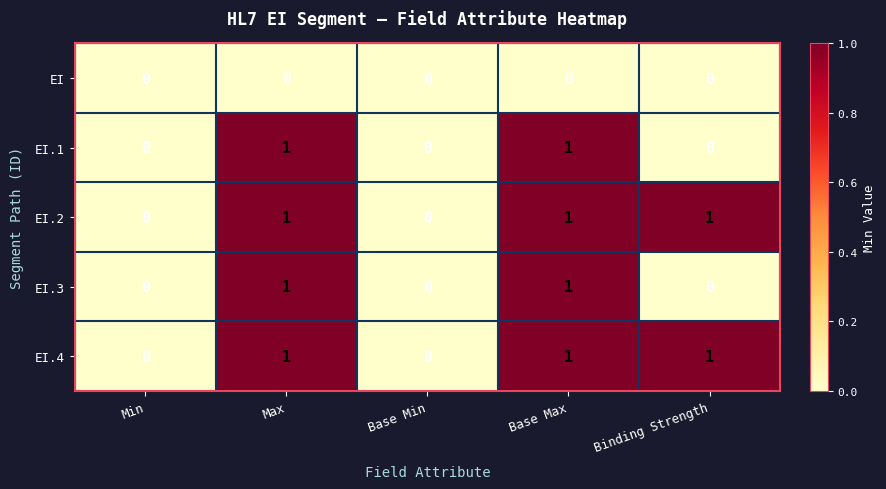

What is the spread (max minus min) of values at Binding Strength?

1